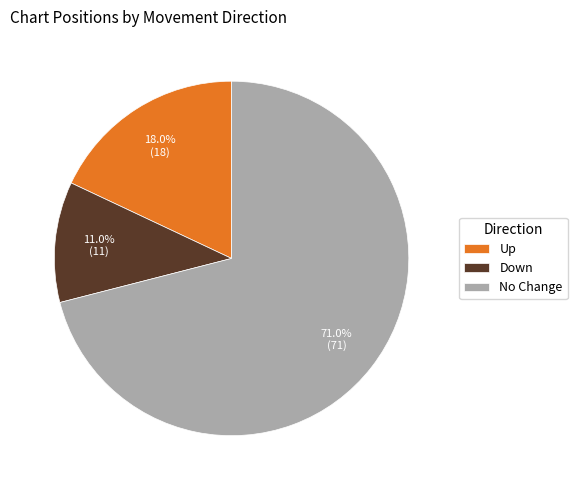

Which category accounts for the majority?

No Change